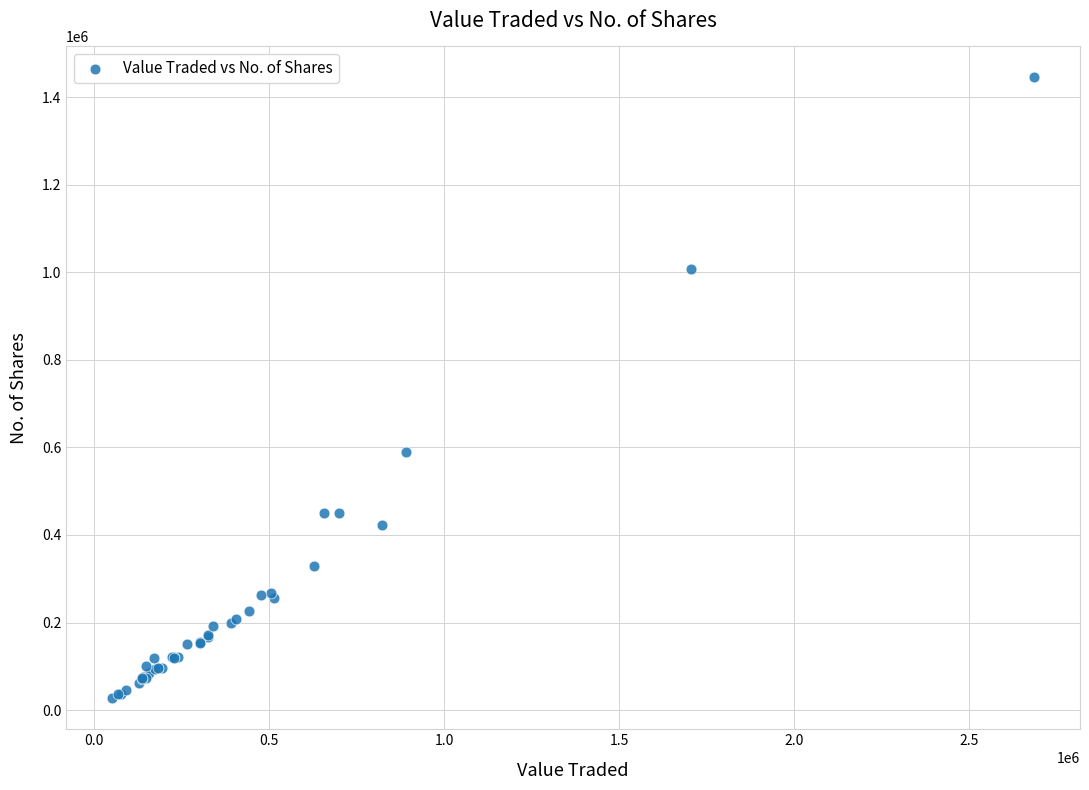

What Y value in the scatter plot is closest to 736262?

590112